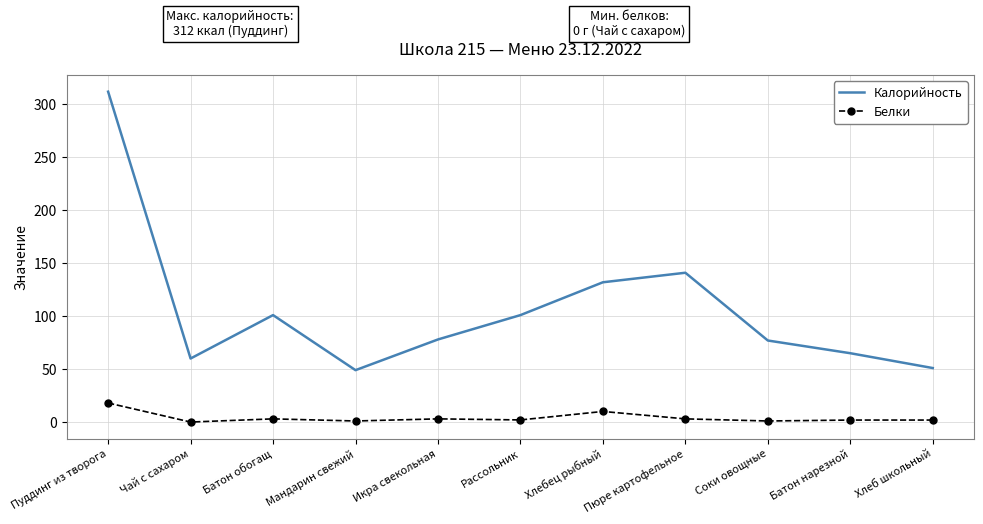

Which series has the largest total across all categories?

Калорийность